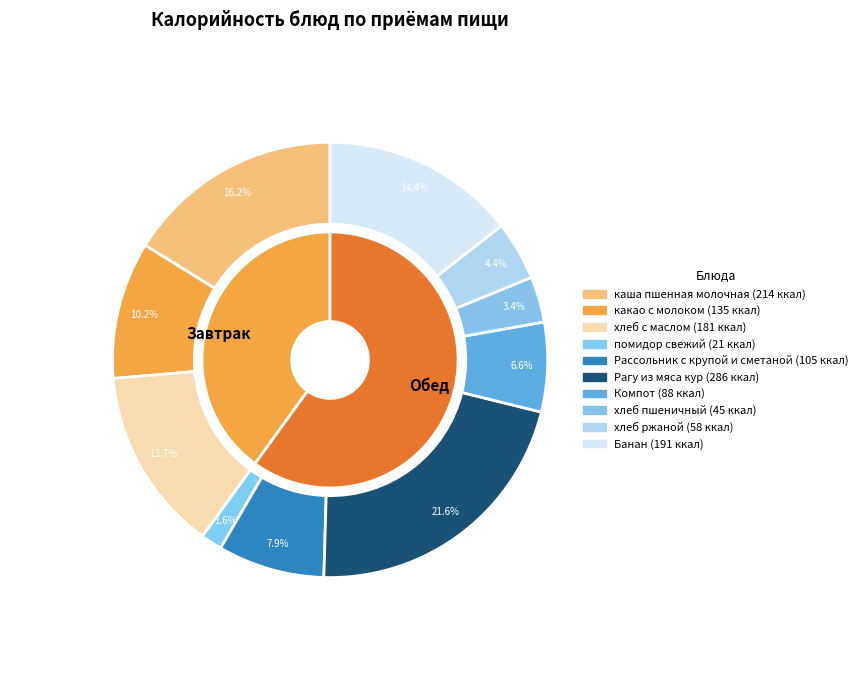

What percentage is the Рассольник с крупой и сметаной slice, to the nearest percent?

8%